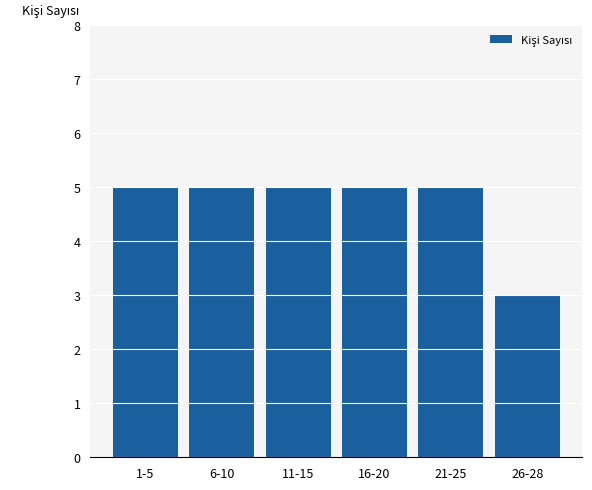

Reading left to right, transcribe all the data shown in this chart.

1-5=5	6-10=5	11-15=5	16-20=5	21-25=5	26-28=3